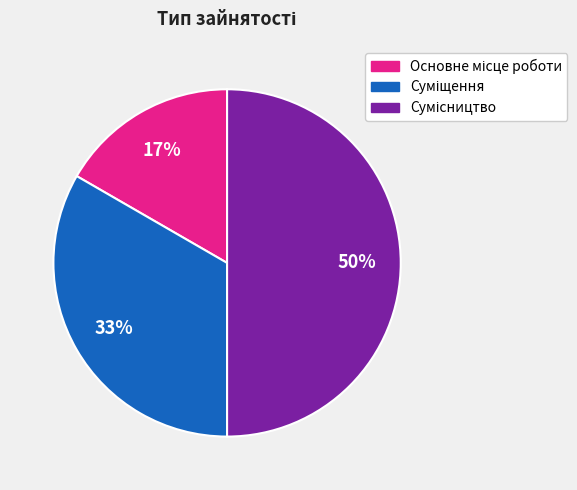

To the nearest percent, what is the difference between the largest and smallest slice percentages?

33%